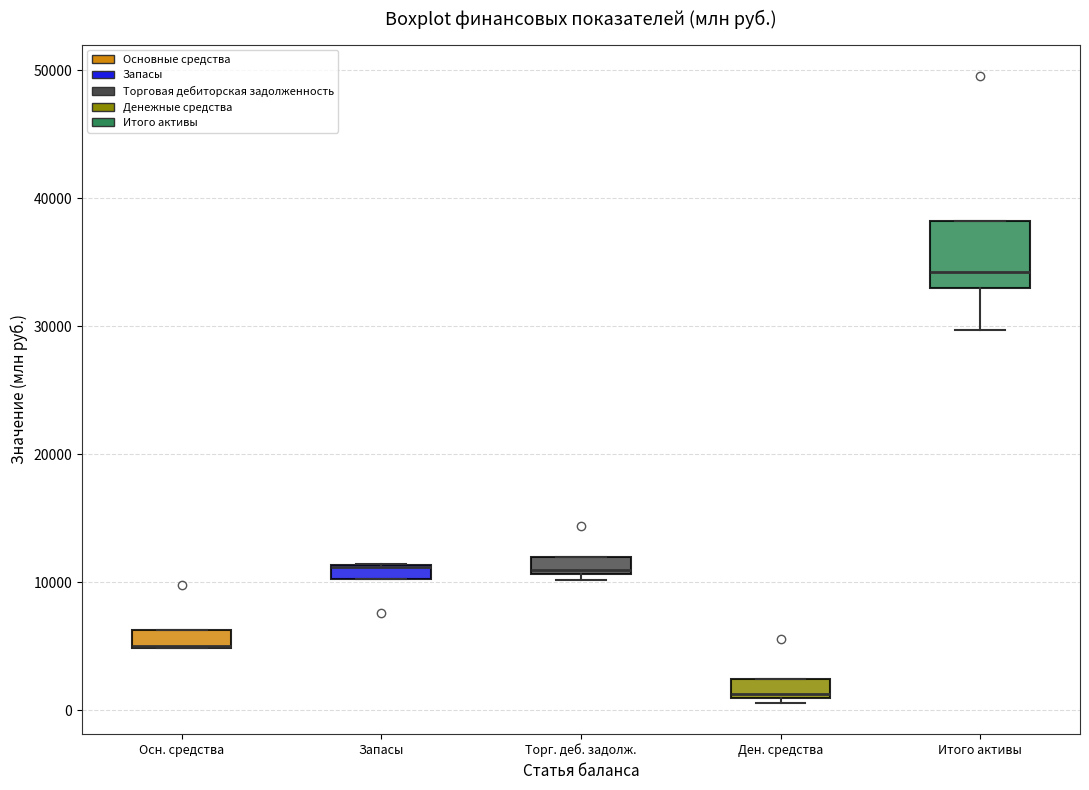

Which box is the tallest, from its lower edge to its upper edge?

Итого активы